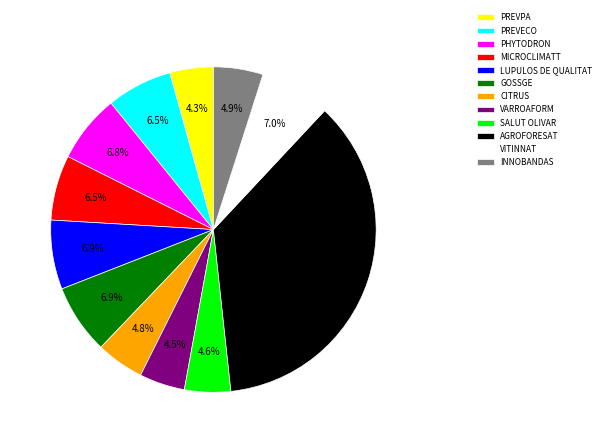

Between GOSSGE and VARROAFORM, which is larger?

GOSSGE